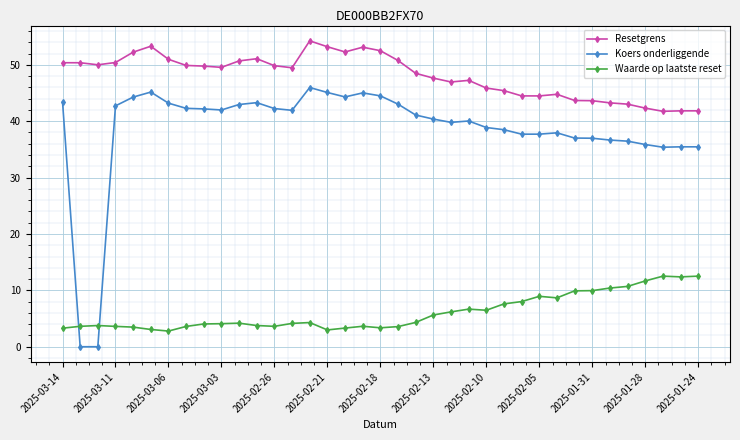

What is the minimum value for Resetgrens?

41.8